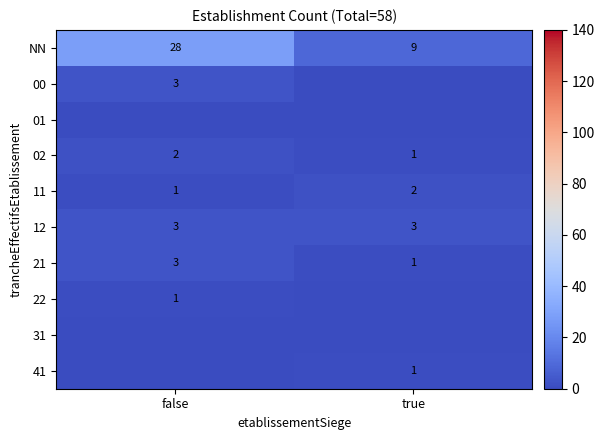

Which category has the highest value in the 21 series?

false